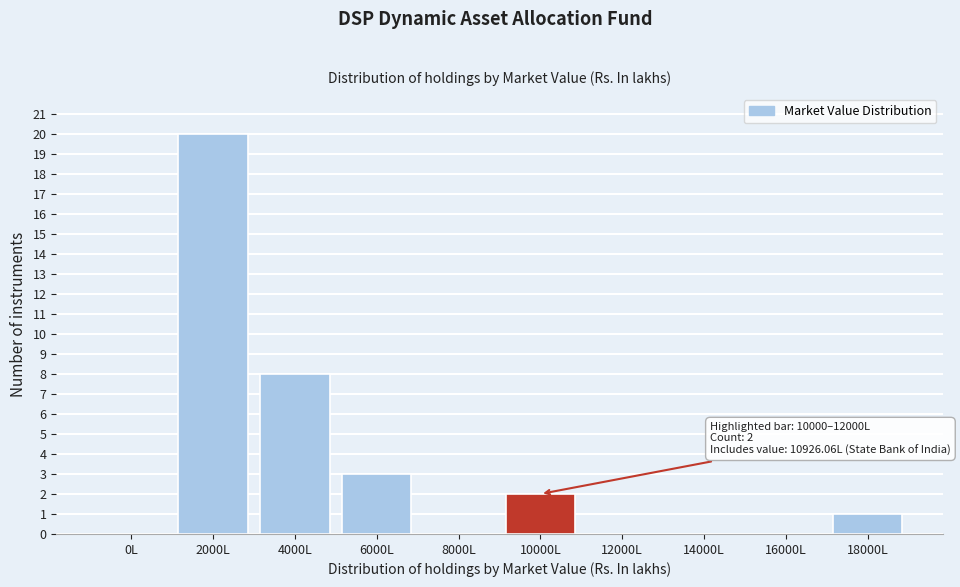

Reading right to left, extract all data points from this chart.

18000L=1	16000L=0	14000L=0	12000L=0	10000L=2	8000L=0	6000L=3	4000L=8	2000L=20	0L=0